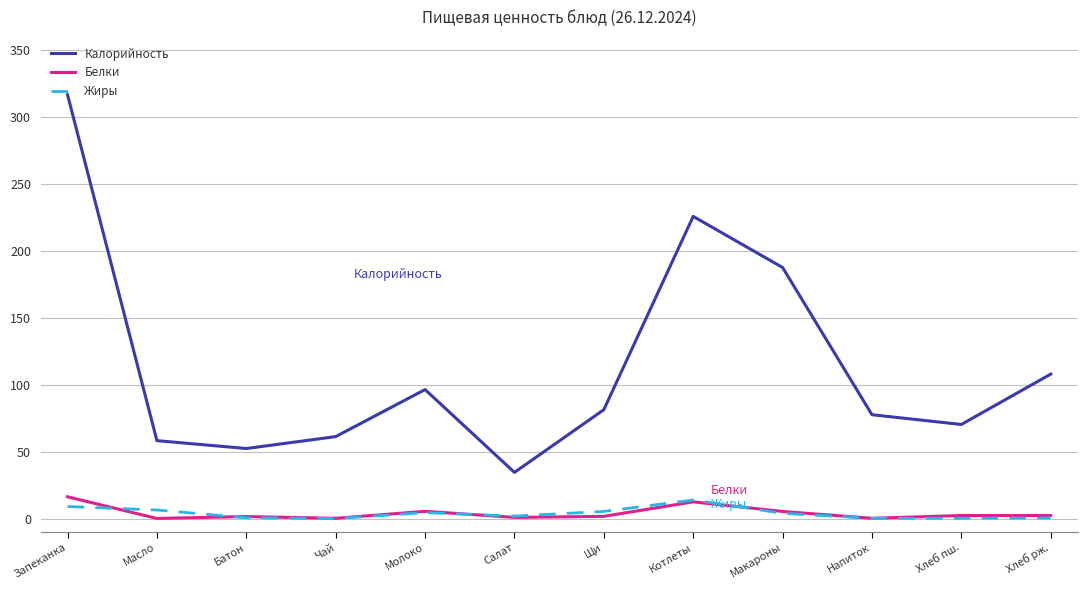

What is the maximum value for Жиры?

13.9